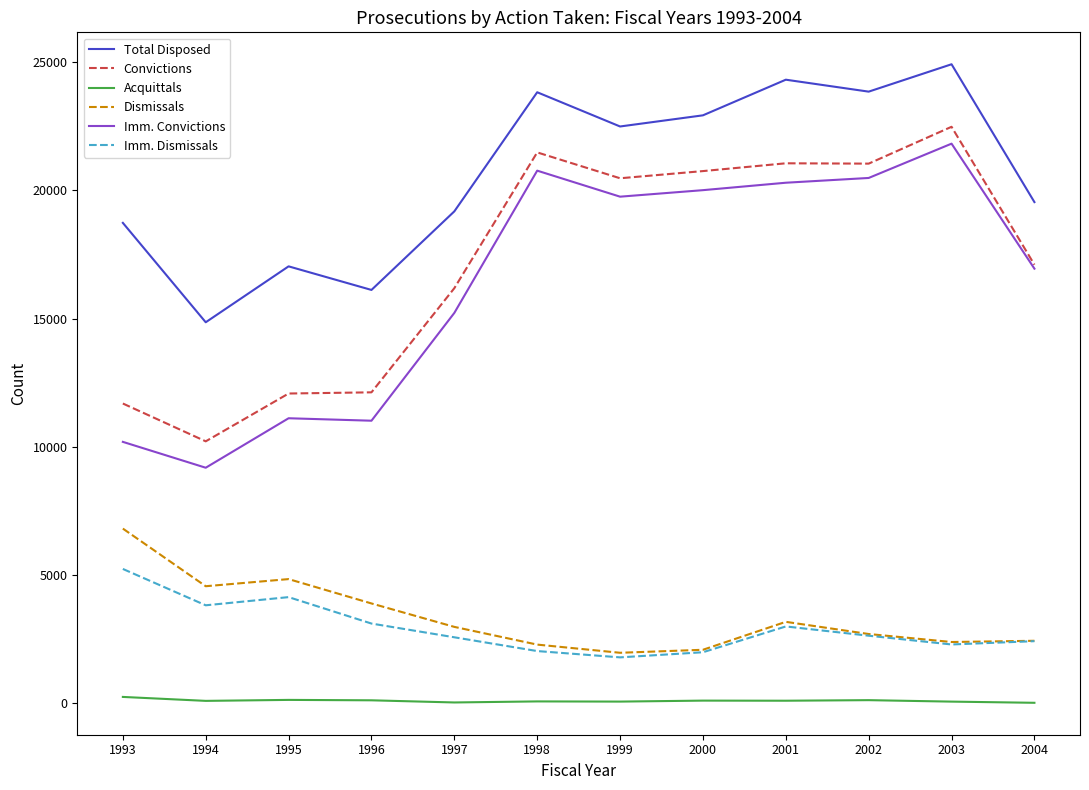

Which category has the lowest value in the Convictions series?

1994